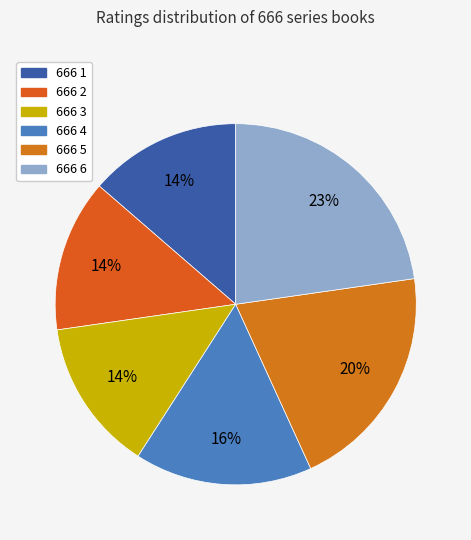

To the nearest percent, what portion does 666 6 represent?

23%